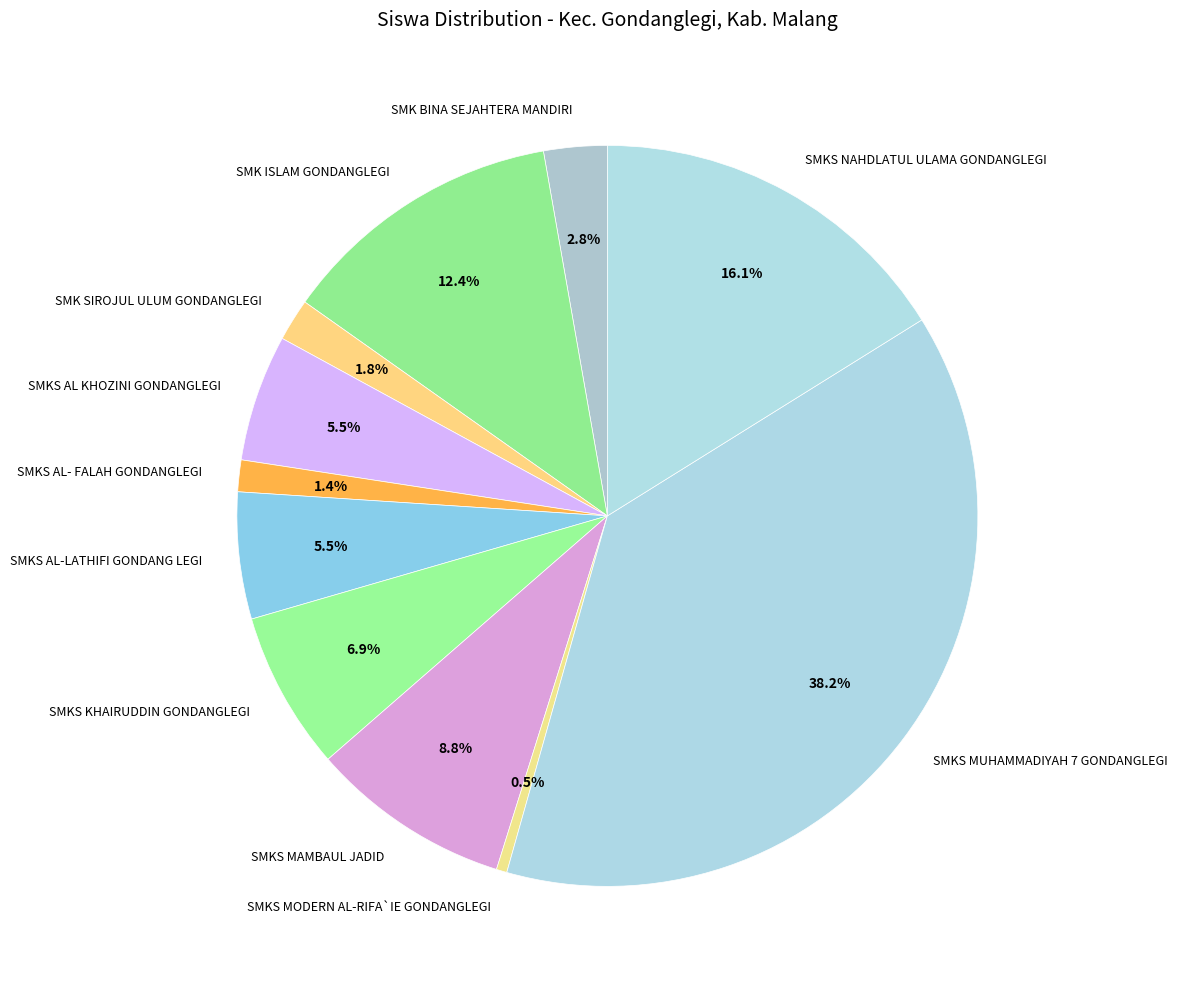

The SMKS MAMBAUL JADID slice represents 9% of the pie. True or false?

True